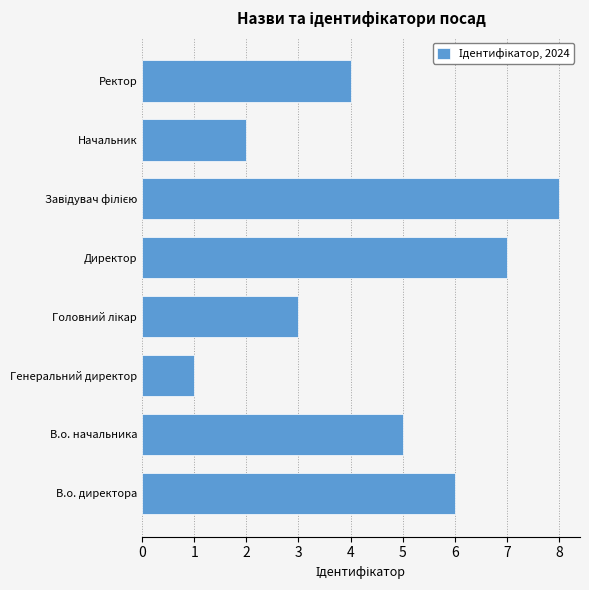

The value at Генеральний директор is 1. True or false?

True